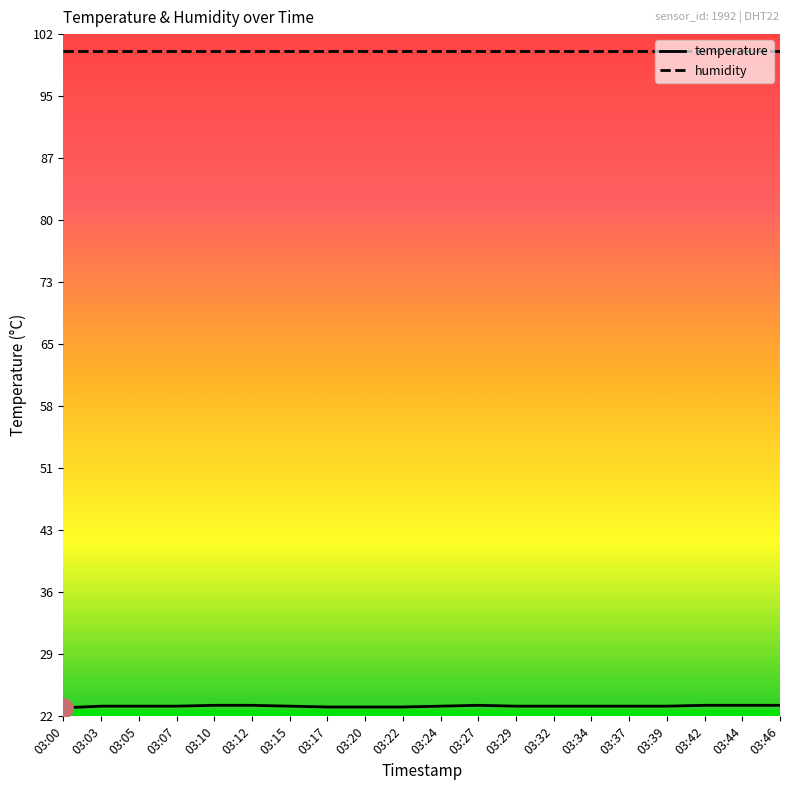

Which series has the widest spread of values?

temperature